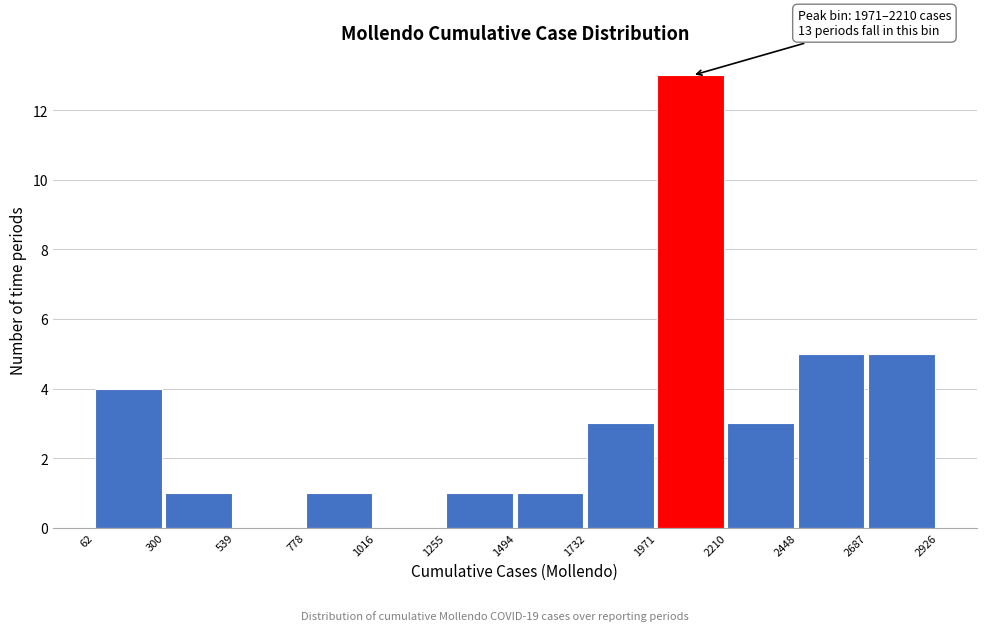

Which range on the x-axis has the tallest bar?

1971 to 2210